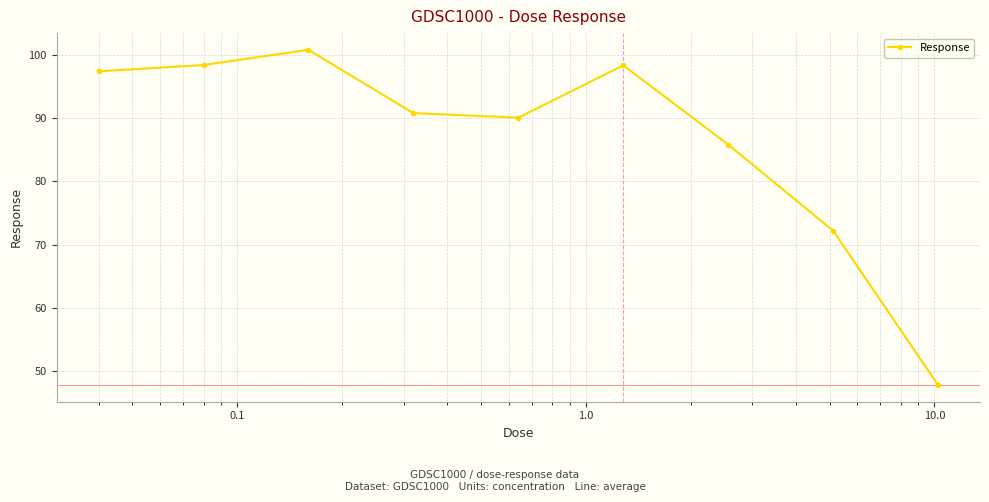

What is the average value?

86.9